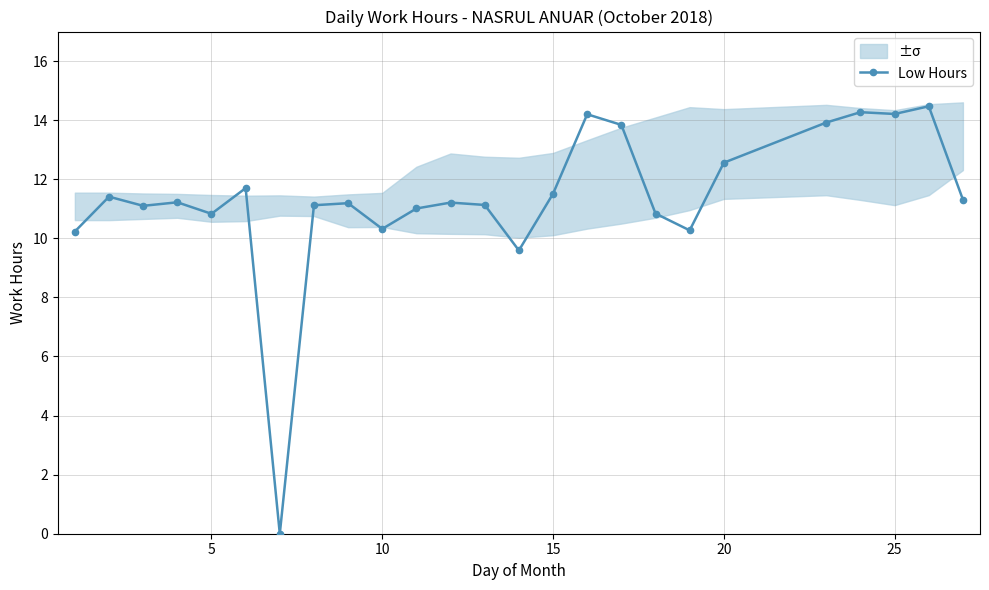

How many data points are less than 11?

7